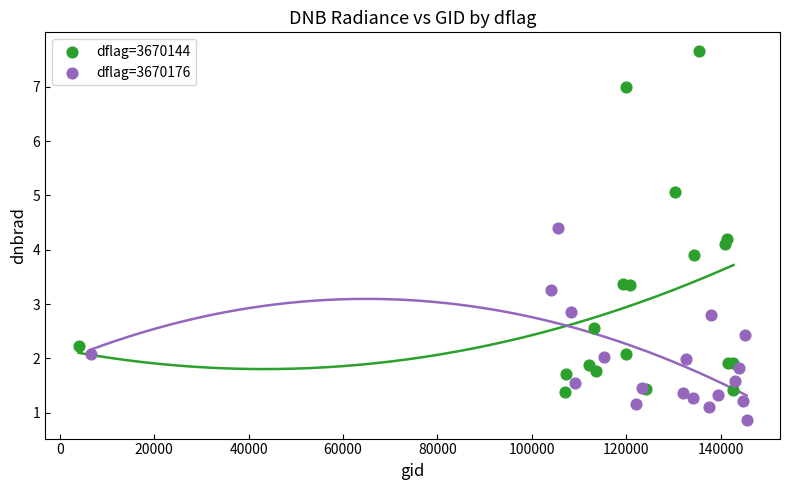

What are all the series names shown in the legend?

dflag=3670144, dflag=3670176